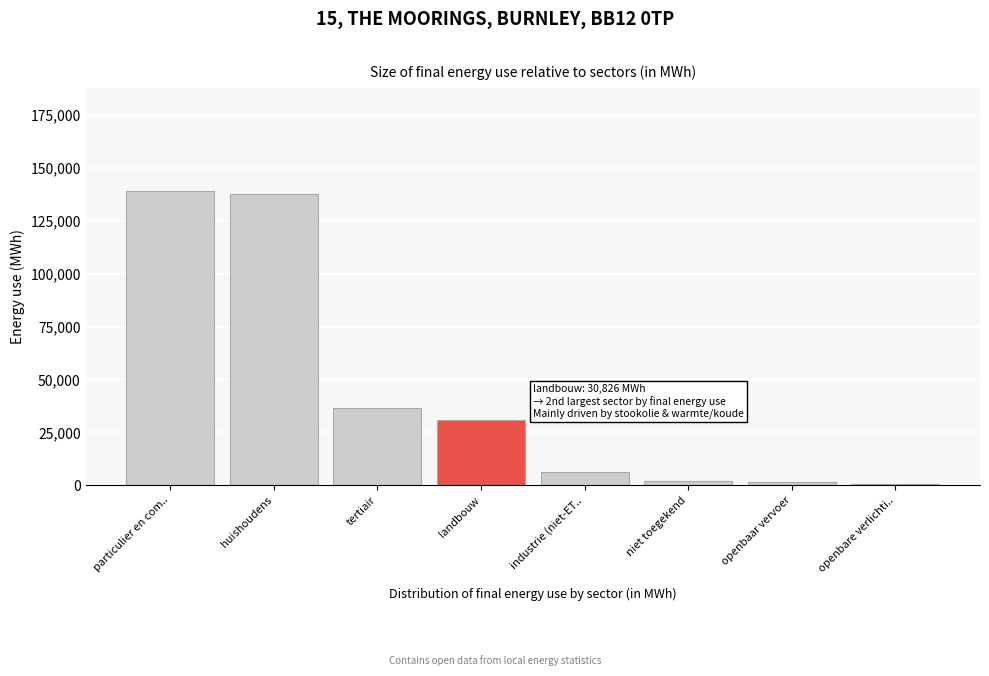

Where is the data nearest to the value 69866?

tertiair